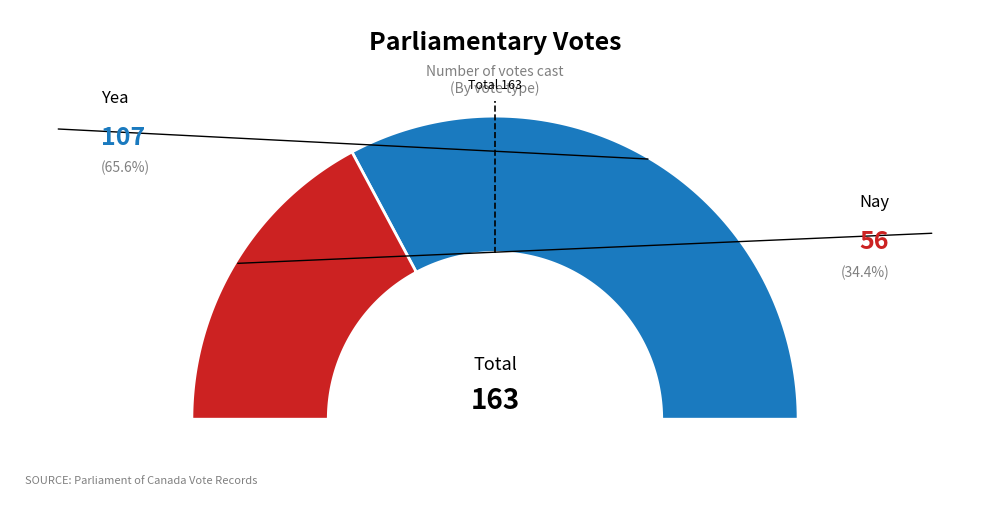

Combined, what portion of the pie is Nay and Yea?

100.0%